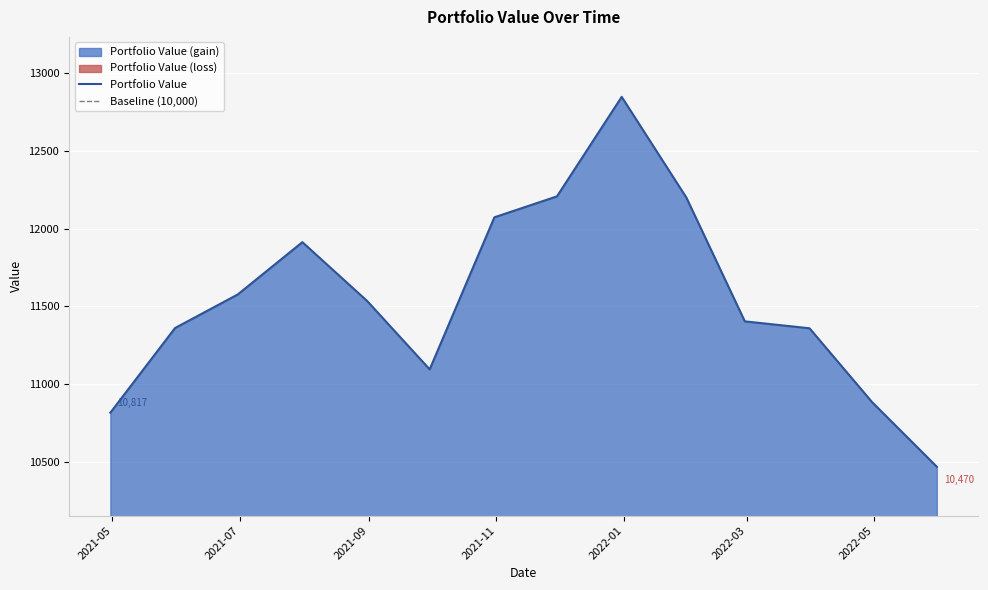

How many interior local peaks (higher than both neighbors) does the data have?

2